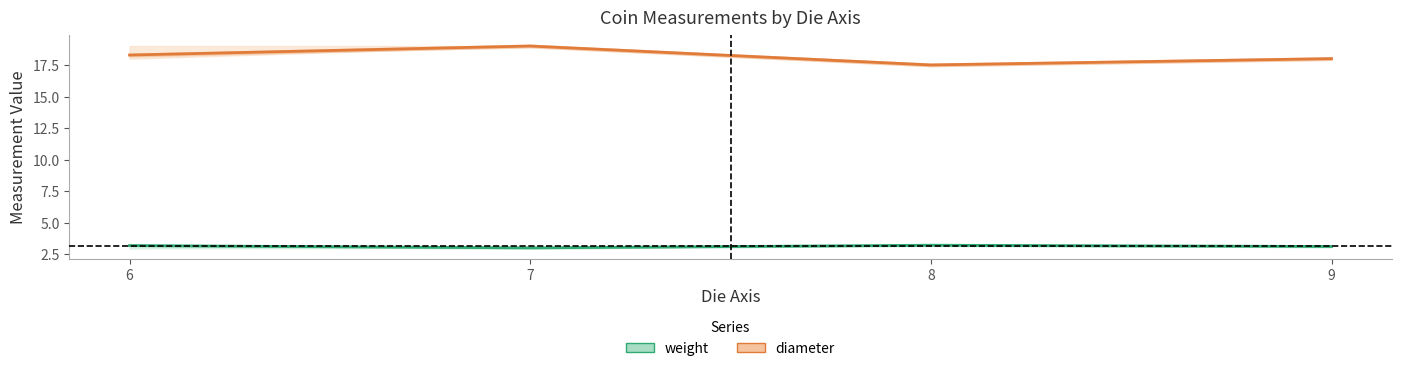

At which category is the sum across all series the highest?

7